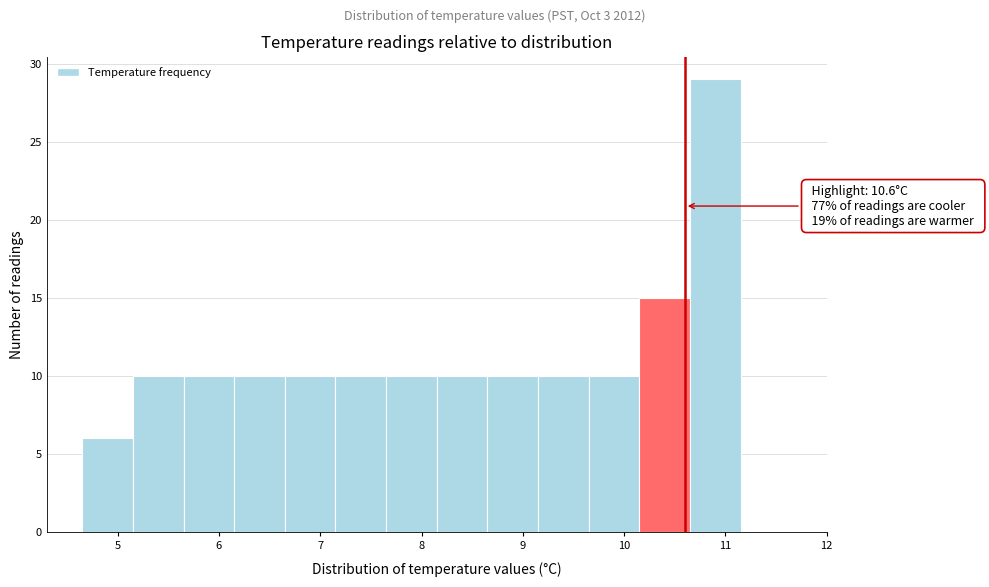

Which range on the x-axis has the tallest bar?

10.65 to 11.15